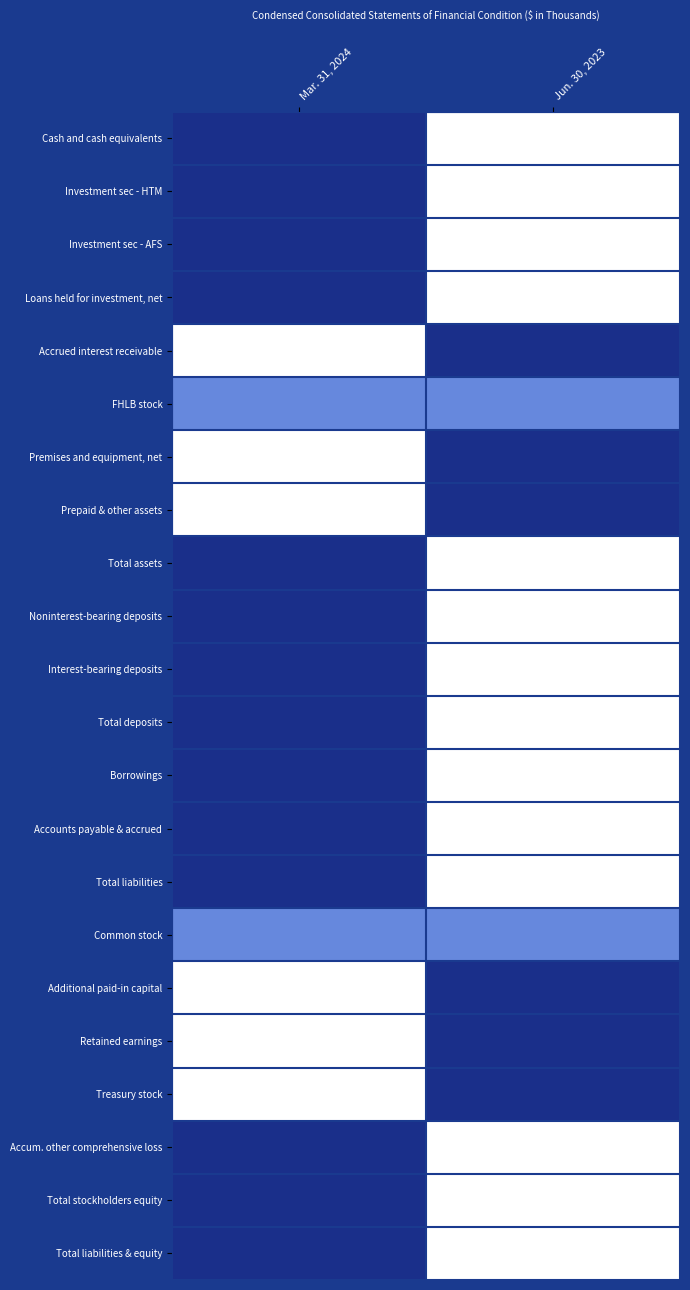

What is the greatest value displayed?

1.0